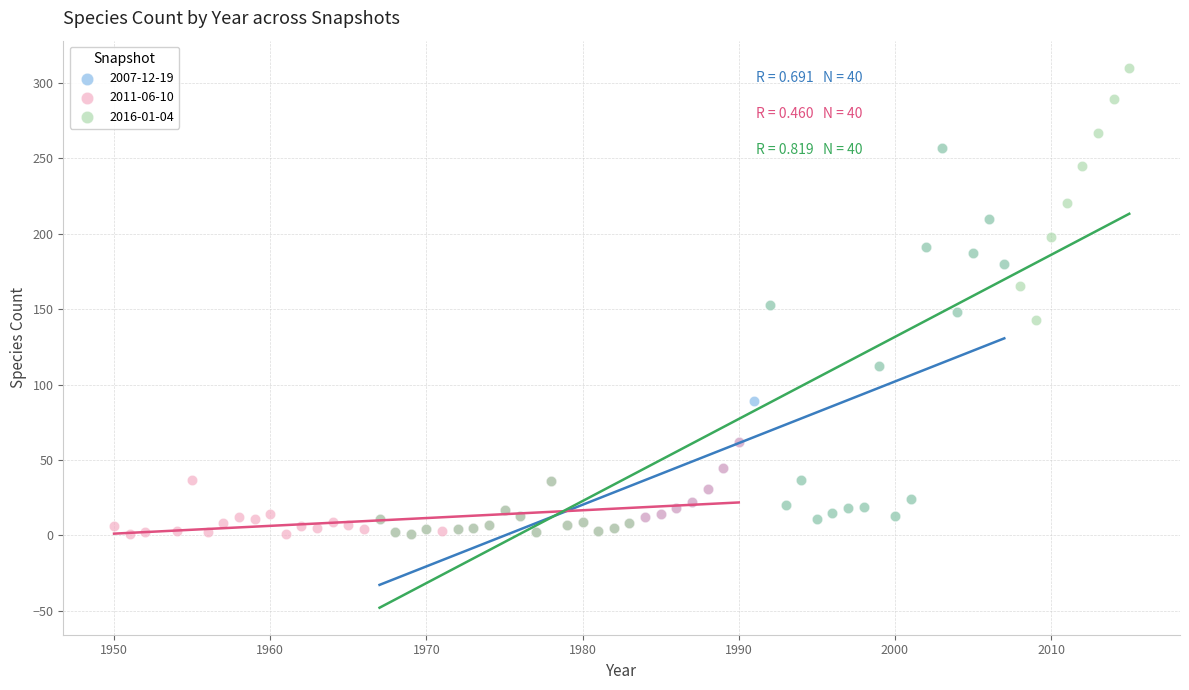

Which series contains the highest Y value?

2016-01-04